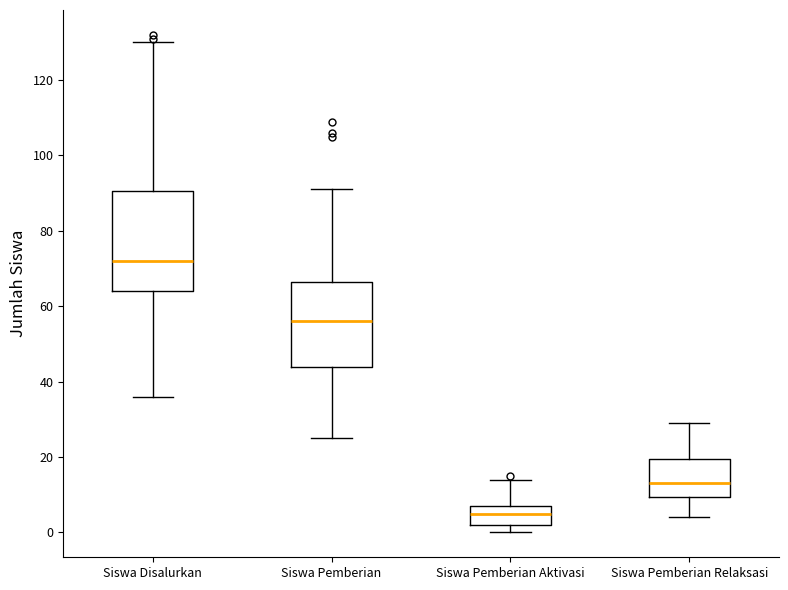

Reading left to right, transcribe this box plot: for each box, give where its median line is, the range the box spans, and where its two whiskers end, as read against the y-axis. The values are not printed on the chart, so give them approximately, as read against the axis.

Siswa Disalurkan: median 72, box 64 to 90, whiskers 36 to 130
Siswa Pemberian: median 56, box 44 to 66, whiskers 26 to 92
Siswa Pemberian Aktivasi: median 6, box 2 to 8, whiskers 0 to 14
Siswa Pemberian Relaksasi: median 14, box 10 to 20, whiskers 4 to 30